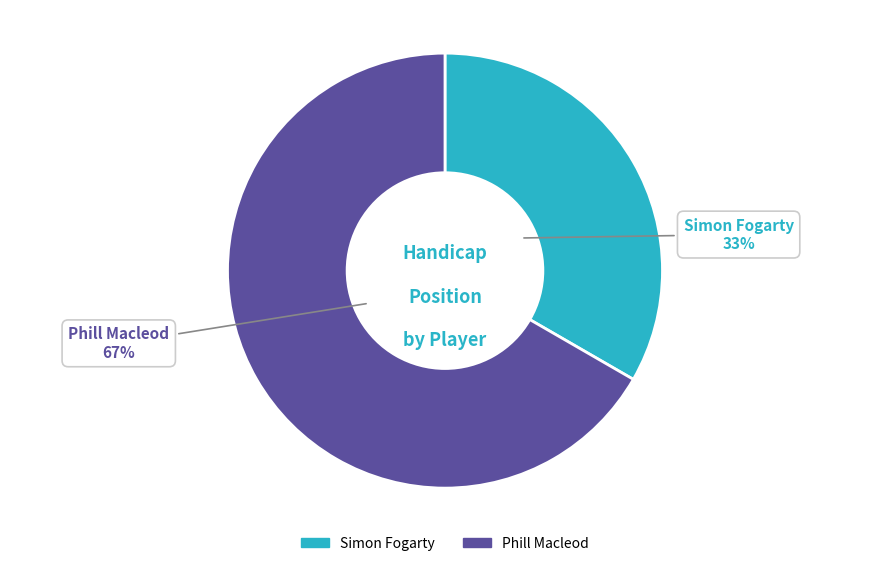

To the nearest percent, what portion does Phill Macleod represent?

67%